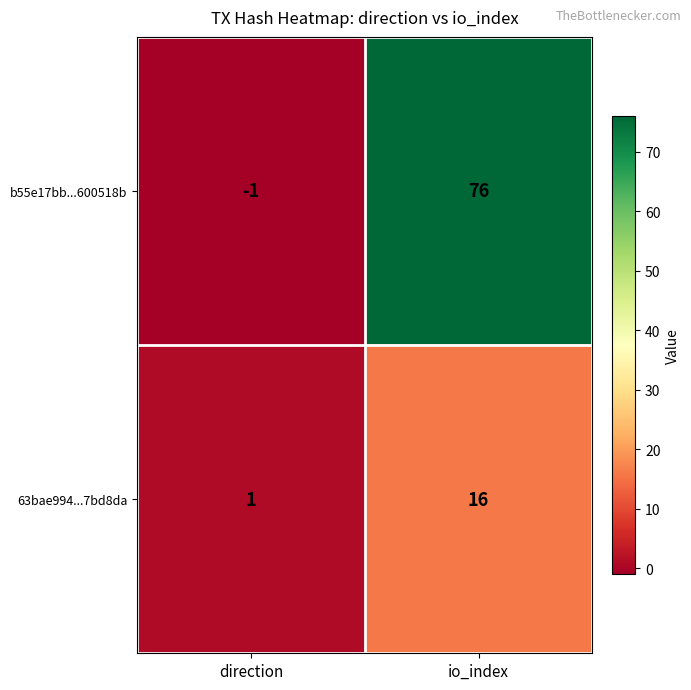

Which series has the largest range (max minus min)?

b55e17bb...600518b